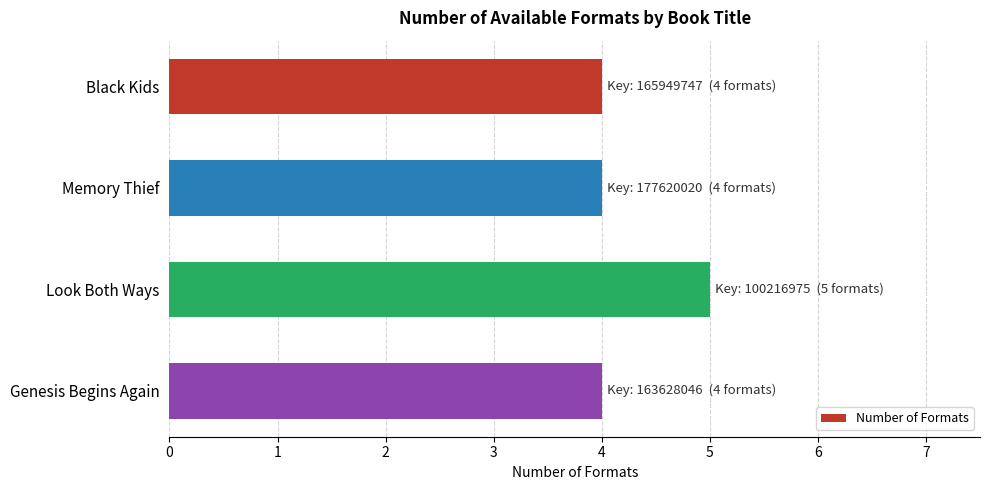

What is the approximate value at Look Both Ways?

5